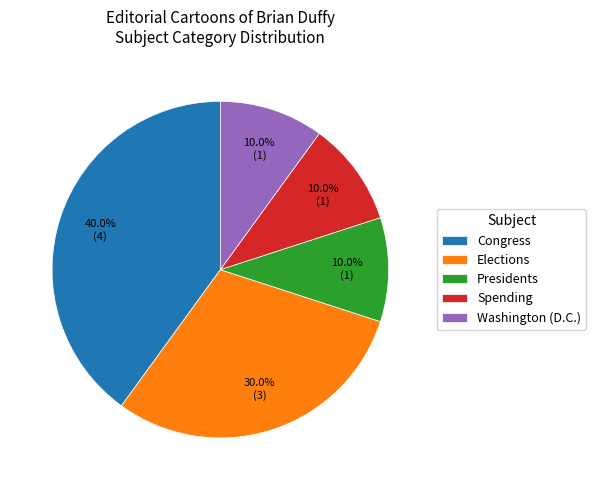

To the nearest percent, what percentage of the pie is Spending?

10%